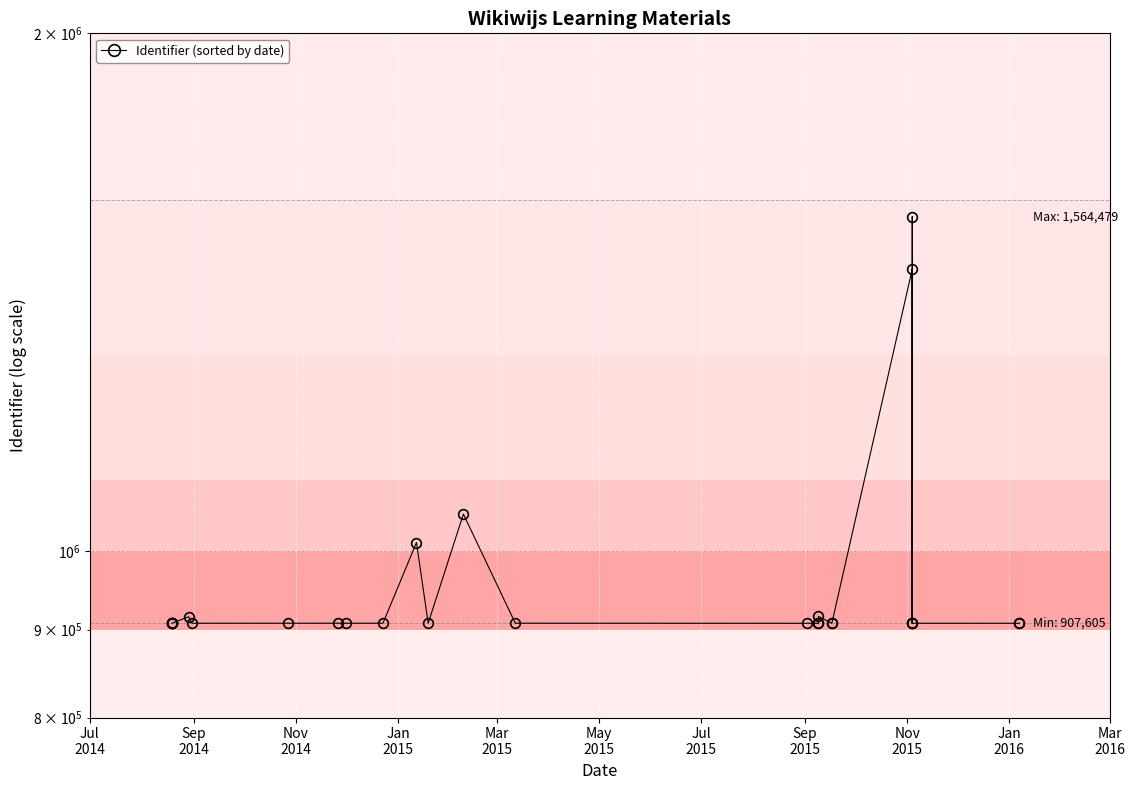

How many interior local peaks (higher than both neighbors) does the data have?

7